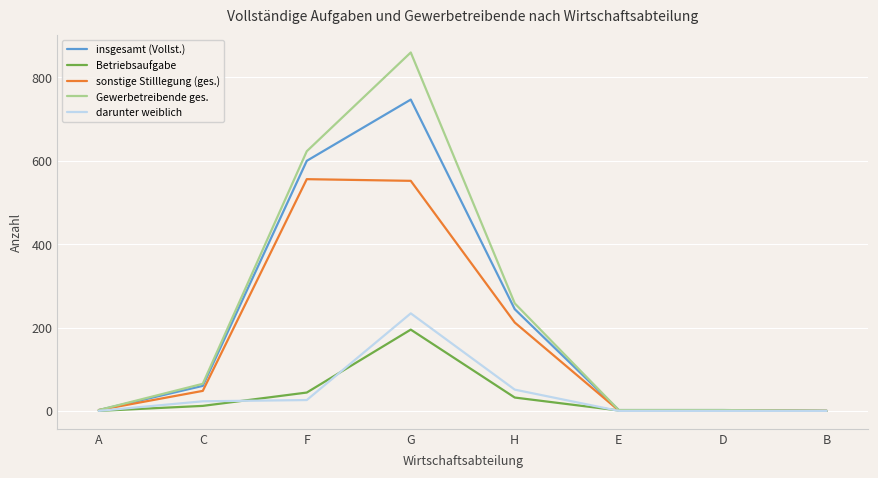

List the series in order of their peak value, lowest first.

Betriebsaufgabe, darunter weiblich, sonstige Stilllegung (ges.), insgesamt (Vollst.), Gewerbetreibende ges.